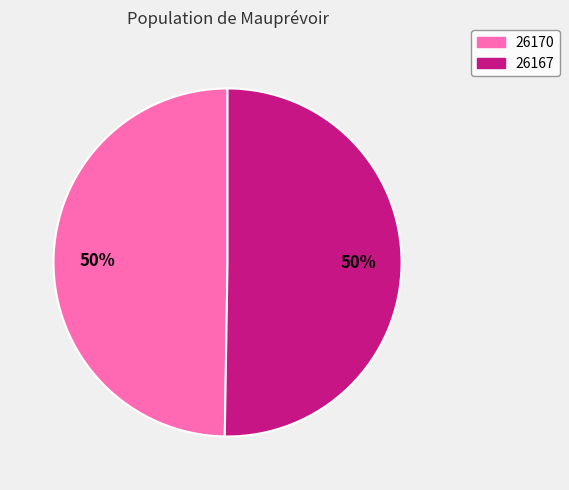

Which category accounts for the majority?

26167